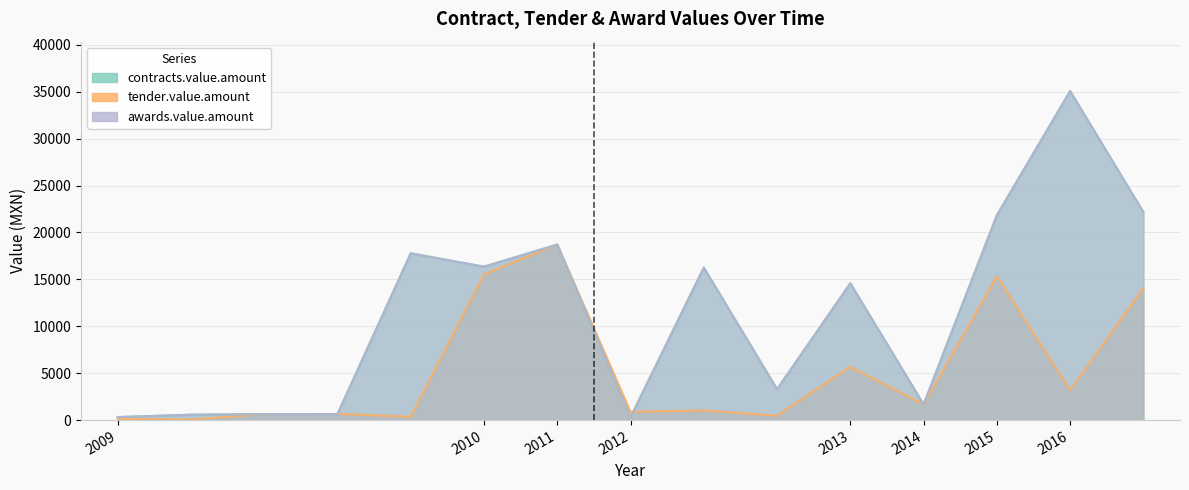

What is the difference between the maximum and minimum values in the awards.value.amount series?

34762.7